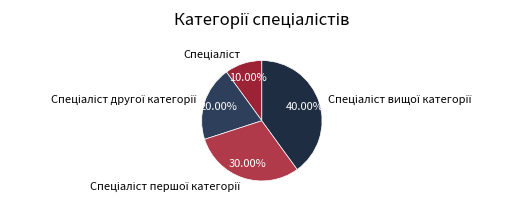

Is there a majority slice in this chart?

No